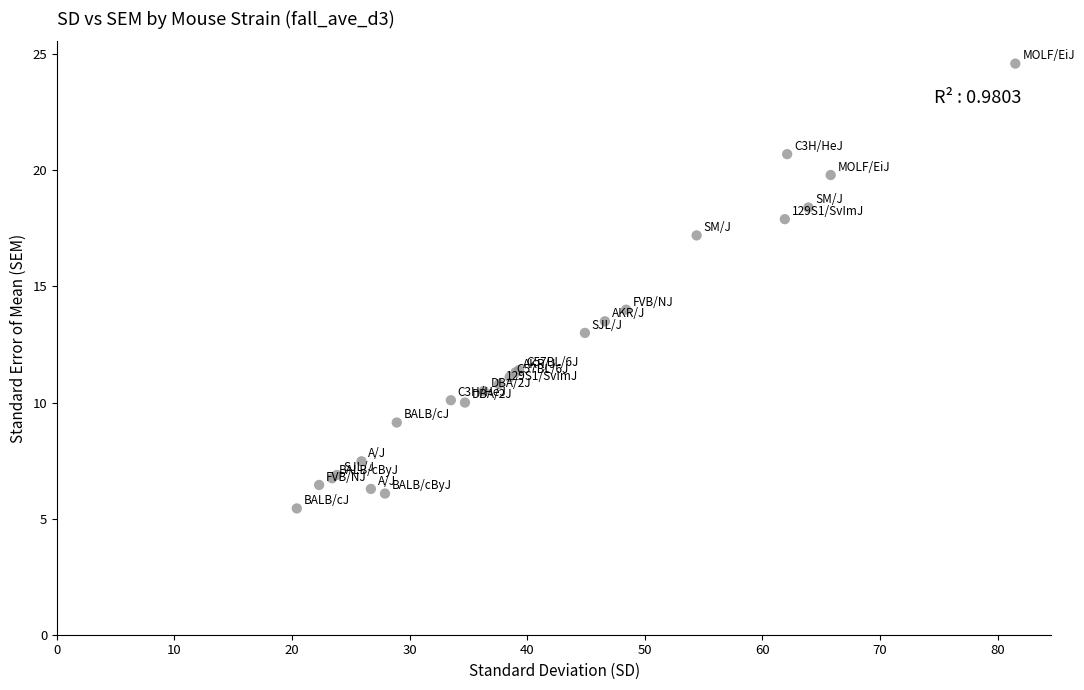

What Y value in the scatter plot is closest to 15?

14.0